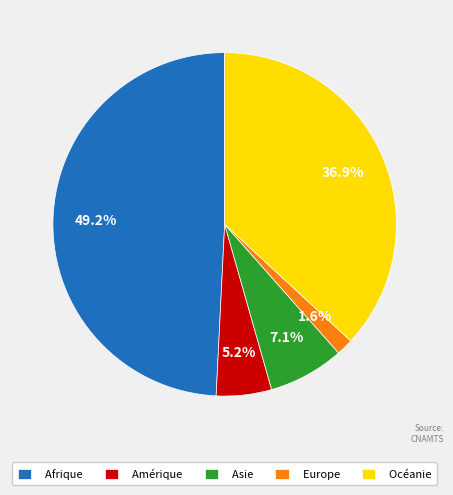

What percentage do Asie and Afrique together represent?

56.3%